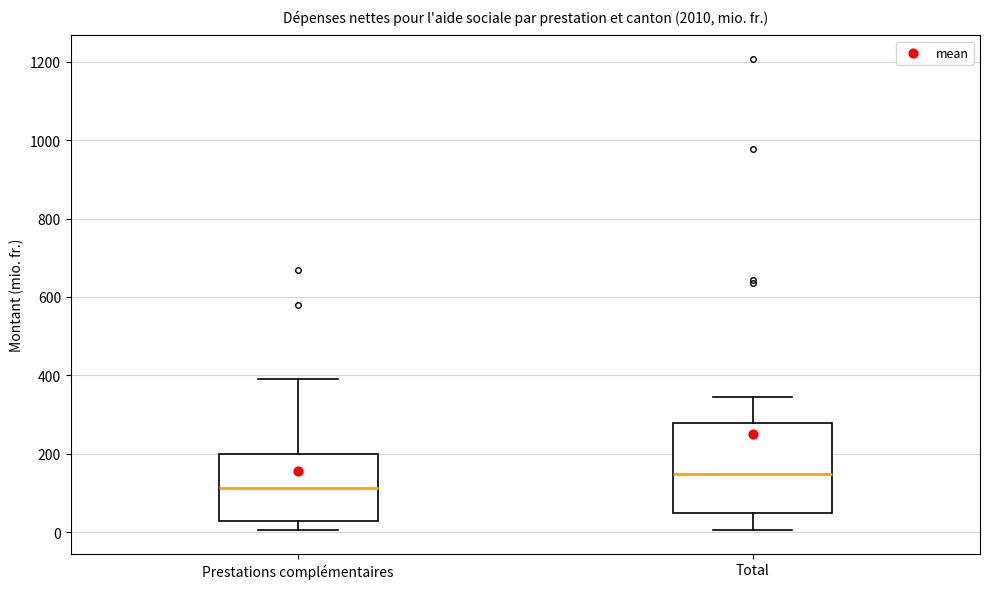

Reading left to right, transcribe this box plot: for each box, give where its median line is, the range the box spans, and where its two whiskers end, as read against the y-axis. The values are not printed on the chart, so give them approximately, as read against the axis.

Prestations complémentaires: median 120, box 20 to 200, whiskers 0 to 380
Total: median 140, box 40 to 280, whiskers 0 to 340